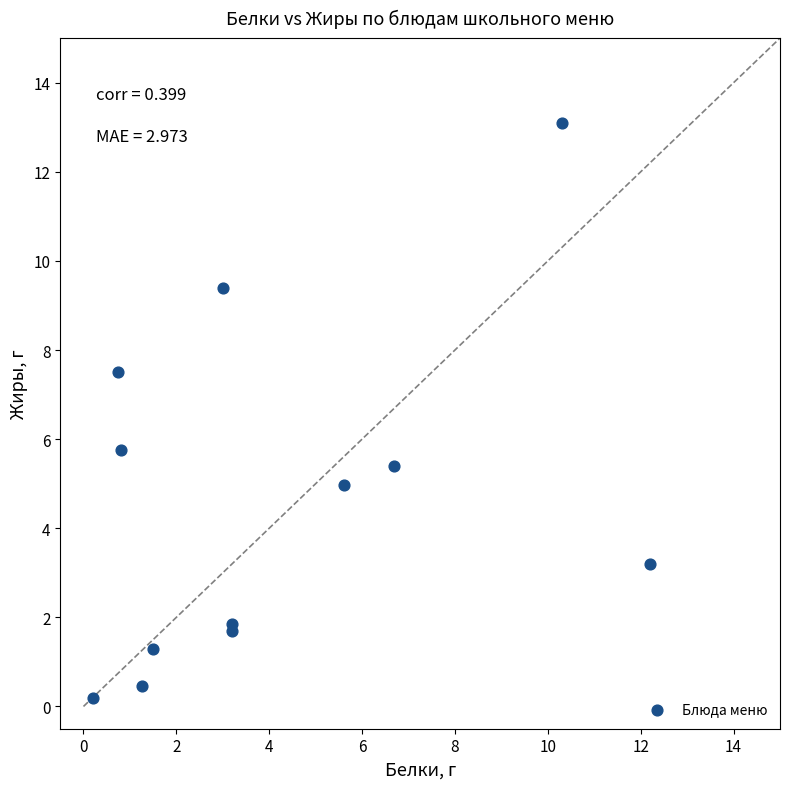

What Y value in the scatter plot is closest to 6?

5.8